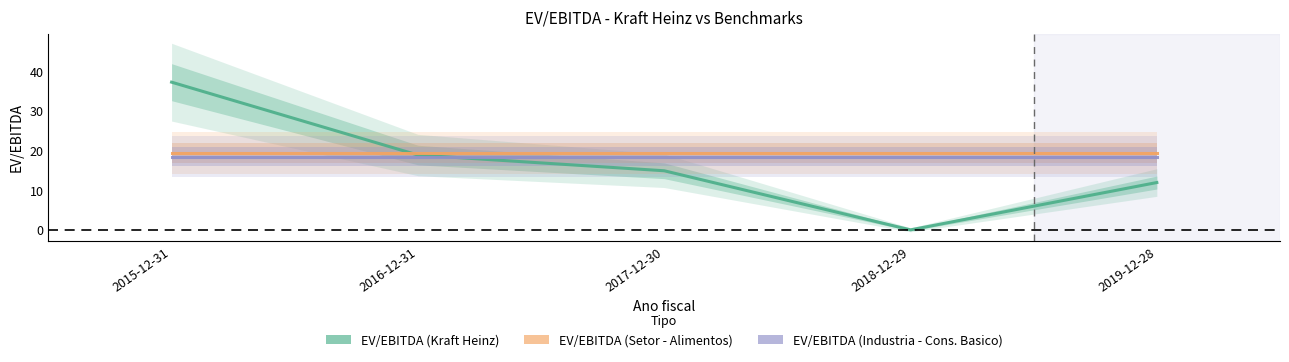

Is the value of EV/EBITDA (Setor - Alimentos) at 2015-12-31 greater than the value of EV/EBITDA (Industria - Cons. Basico) at 2017-12-30?

Yes